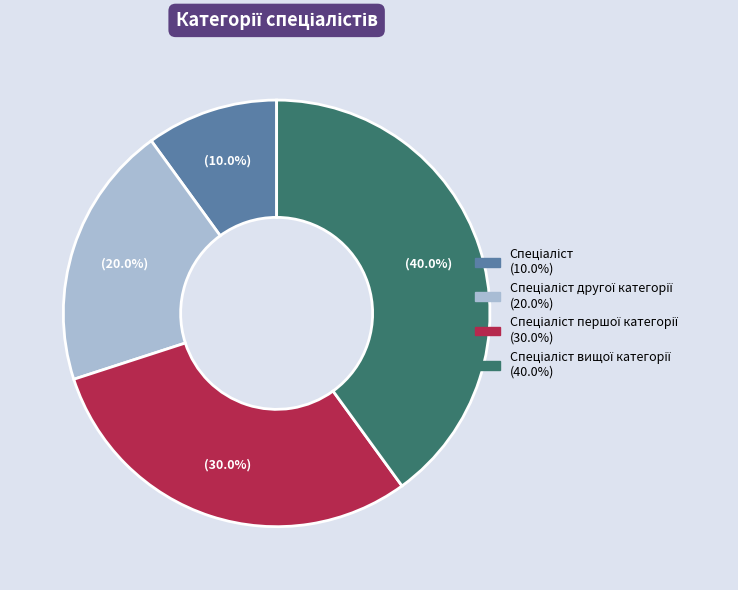

Does any single category account for the majority?

No